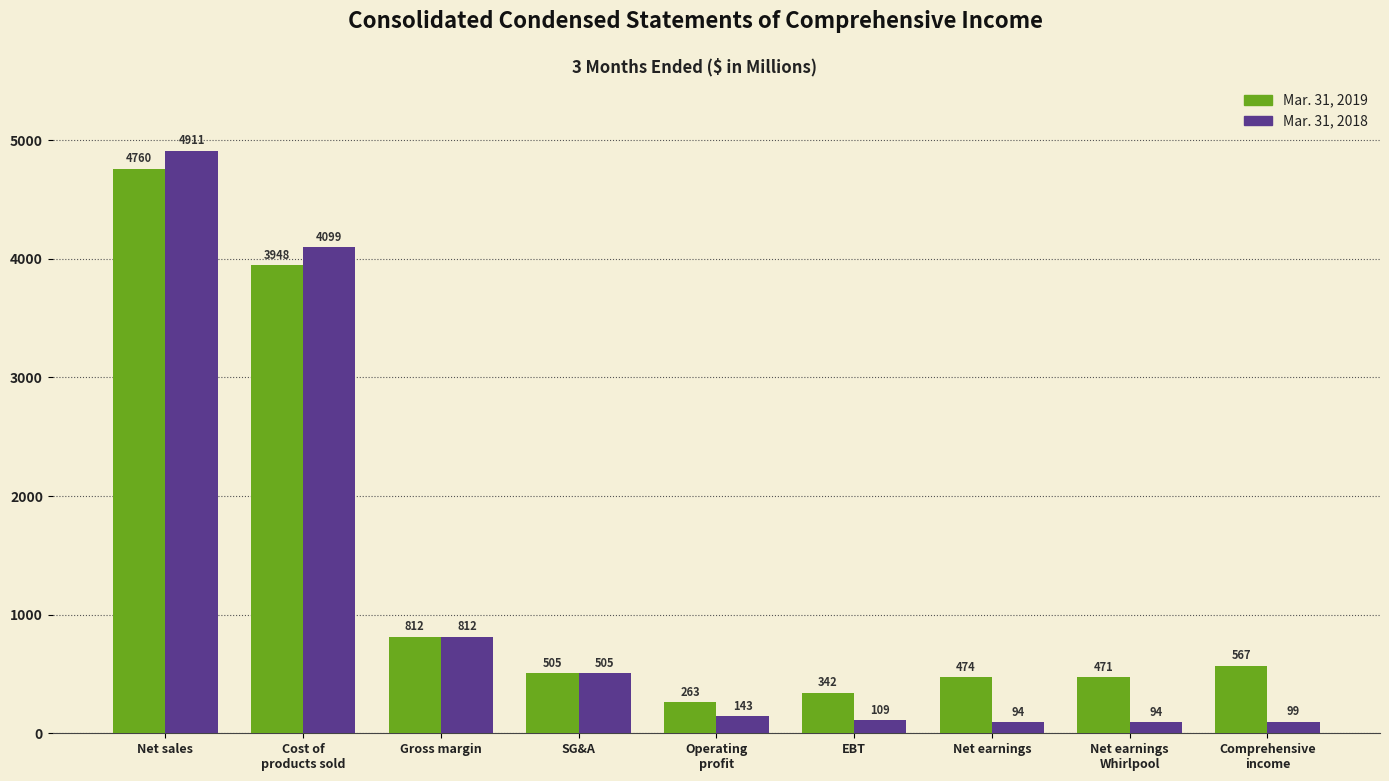

What is the difference between the highest and lowest values at EBT?

233